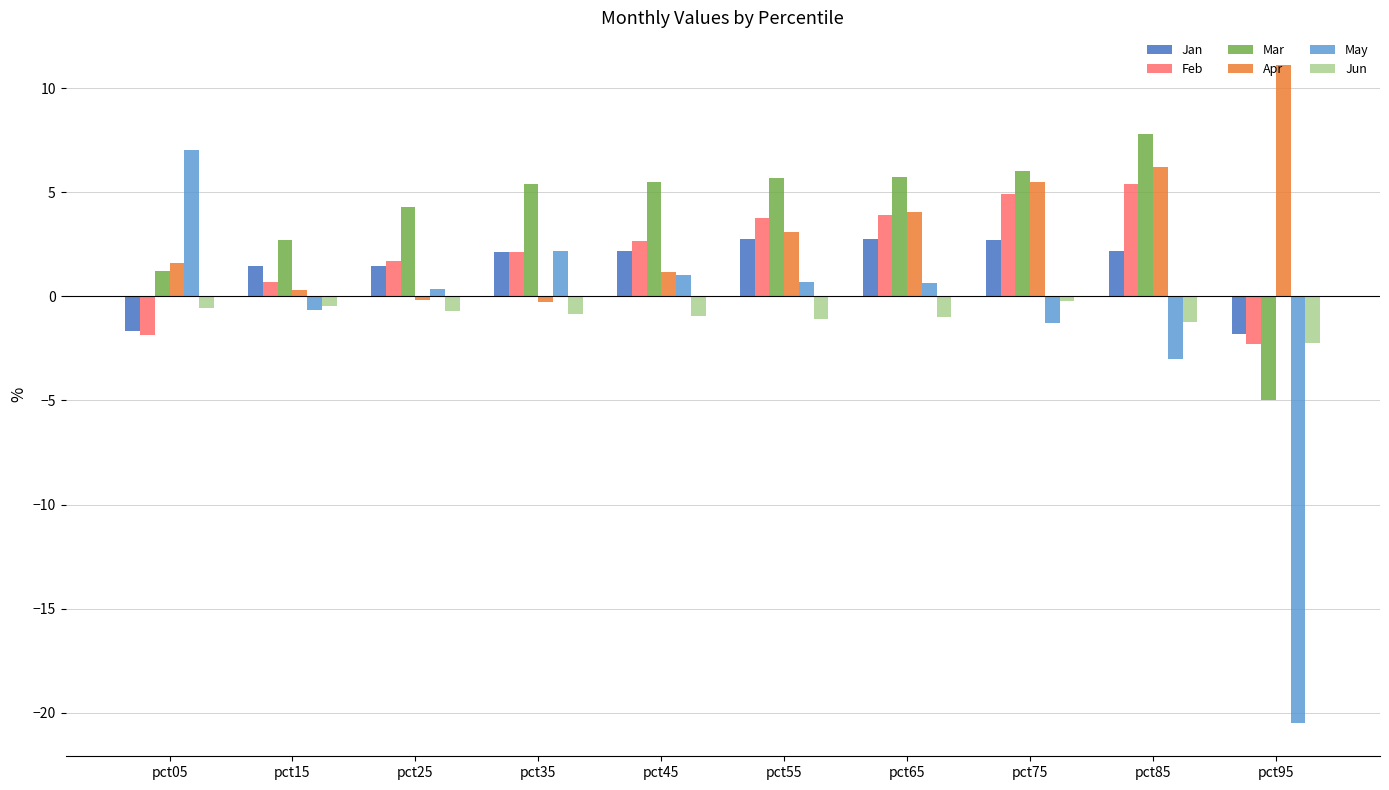

What is the difference between the maximum and minimum values in the Jan series?

4.6